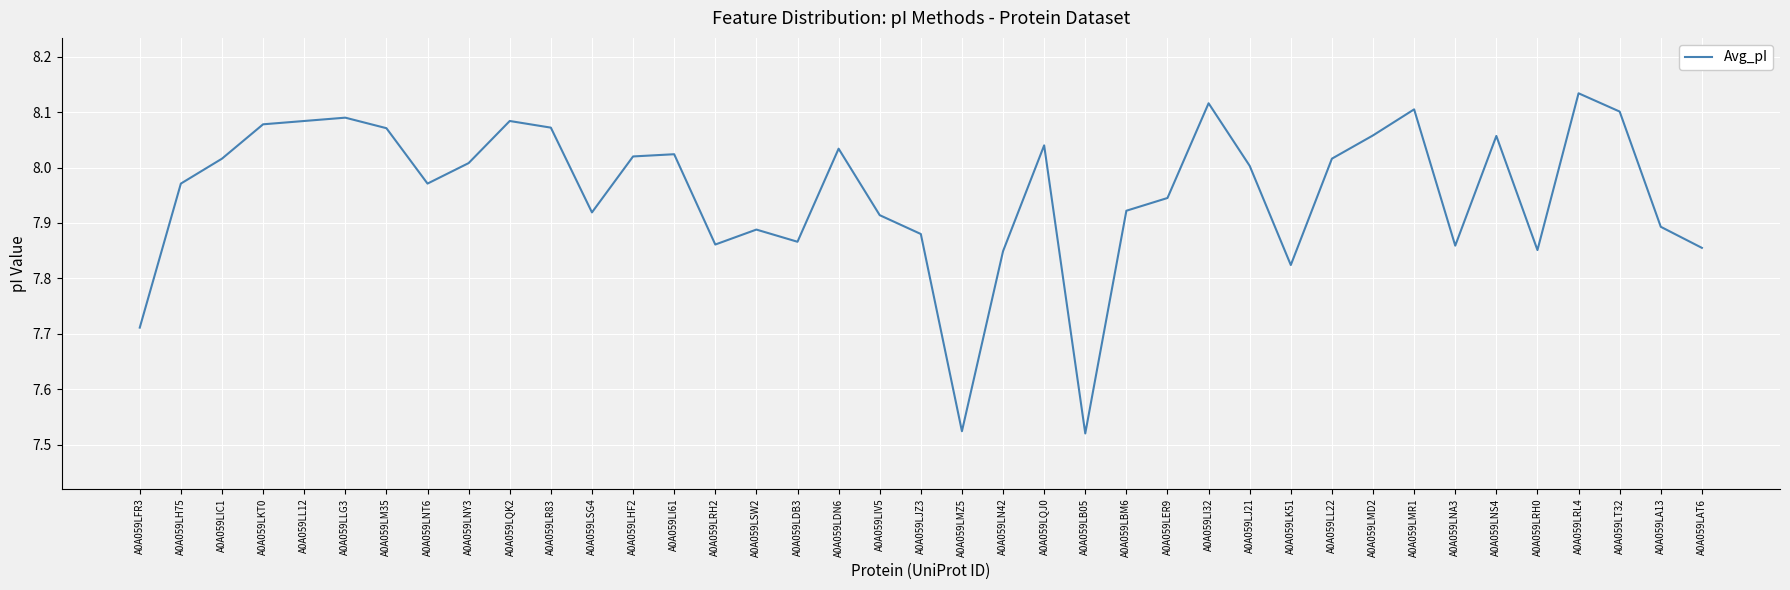

What is the difference between the maximum and minimum values?

0.6